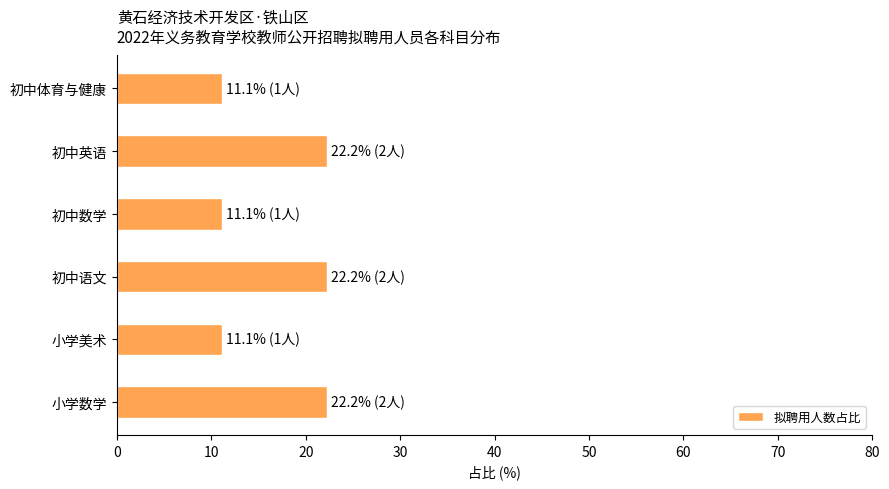

The value at 小学数学 is 31.5. True or false?

False